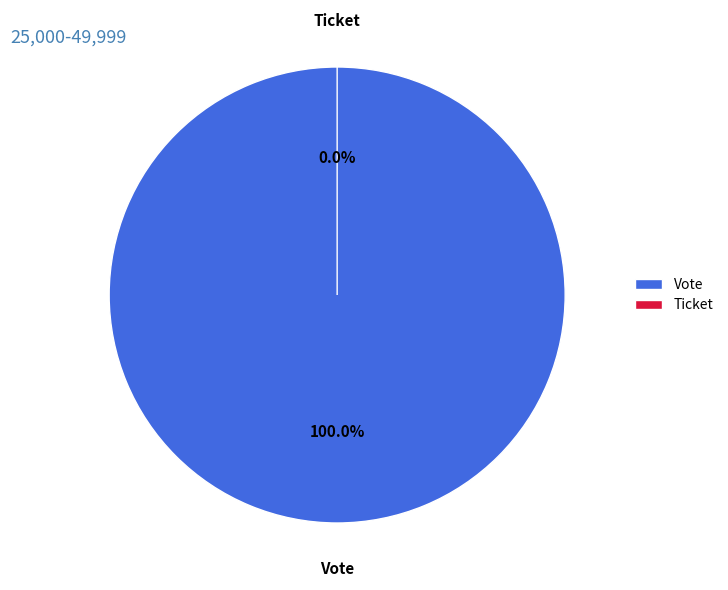

How many segments does this pie chart have?

2